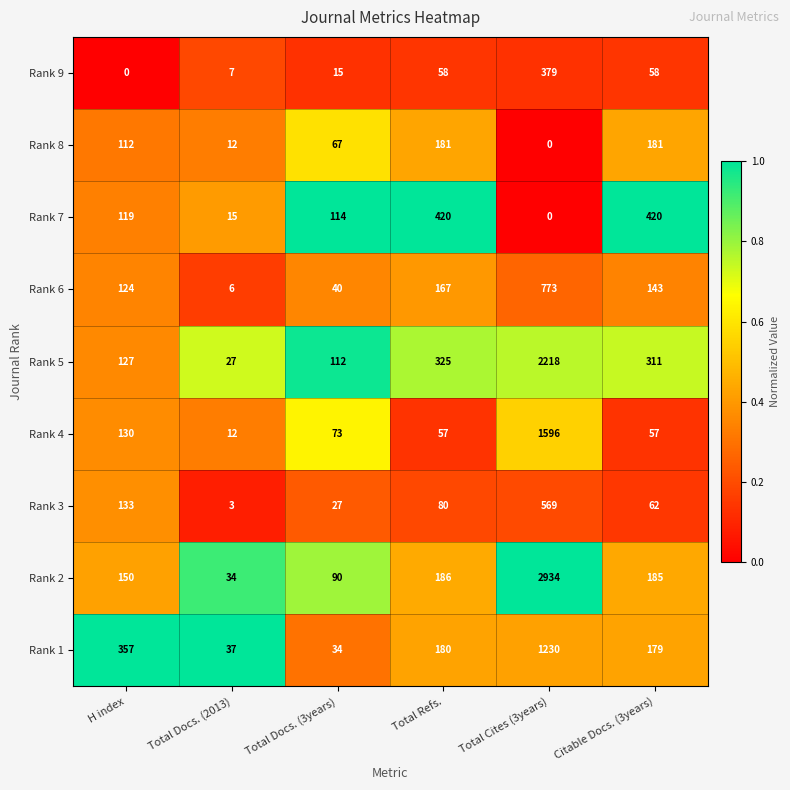

What value does the Rank 9 series have at Total Docs. (2013)?

7